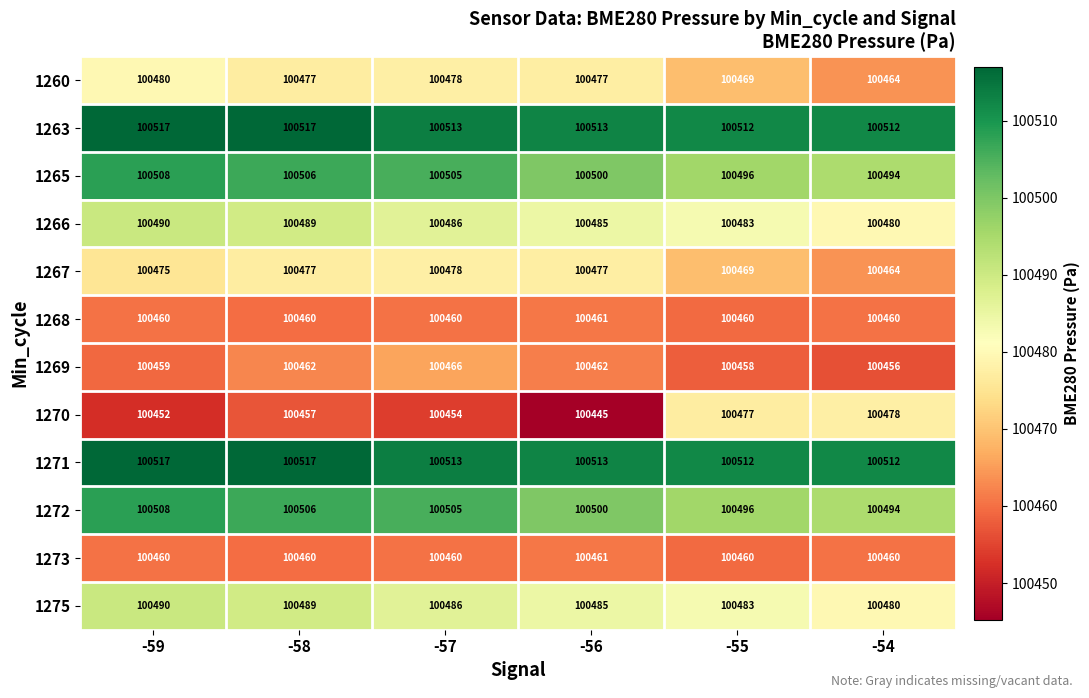

At how many categories does at least one series exceed 100447?

6